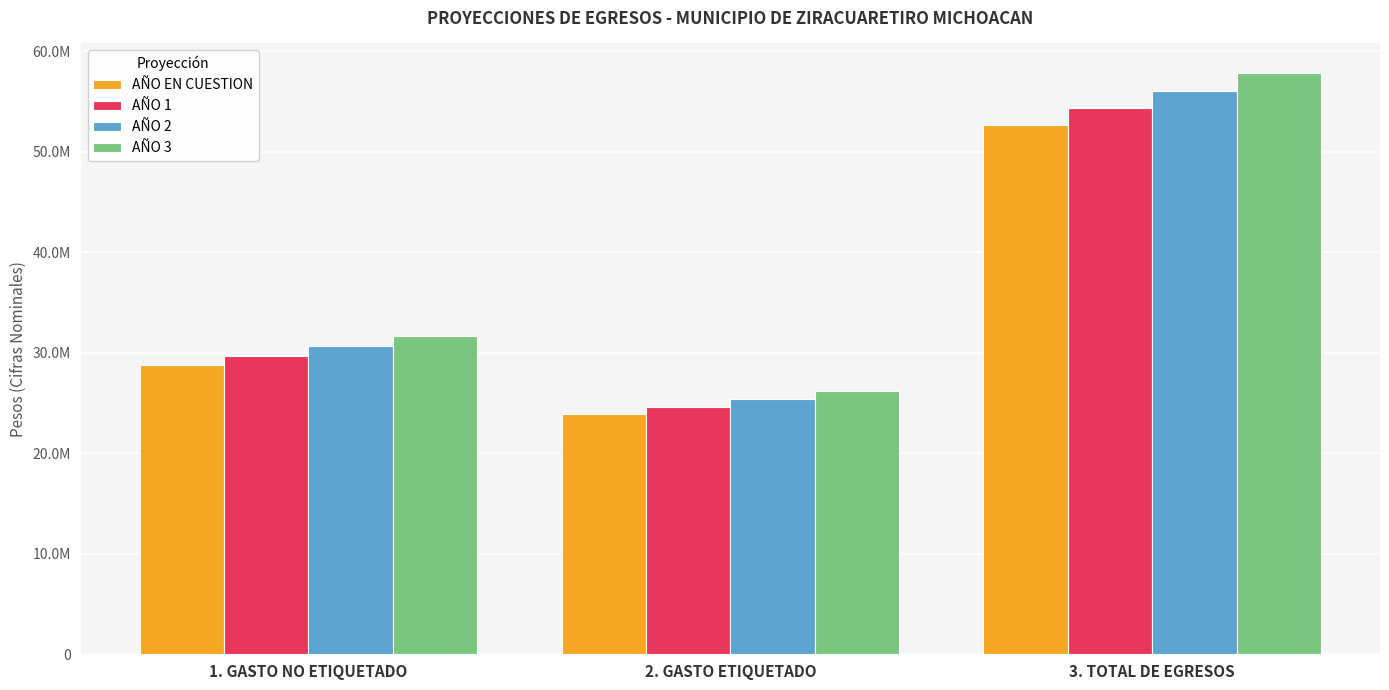

List the series in order of their overall mean, highest first.

AÑO 3, AÑO 2, AÑO 1, AÑO EN CUESTION